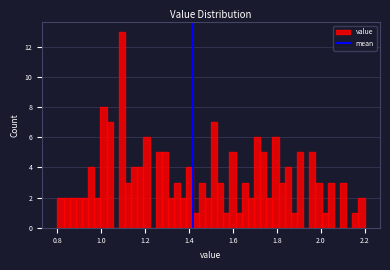

Read against the x-axis, roughly where is the centre of the tallest bar?

1.10